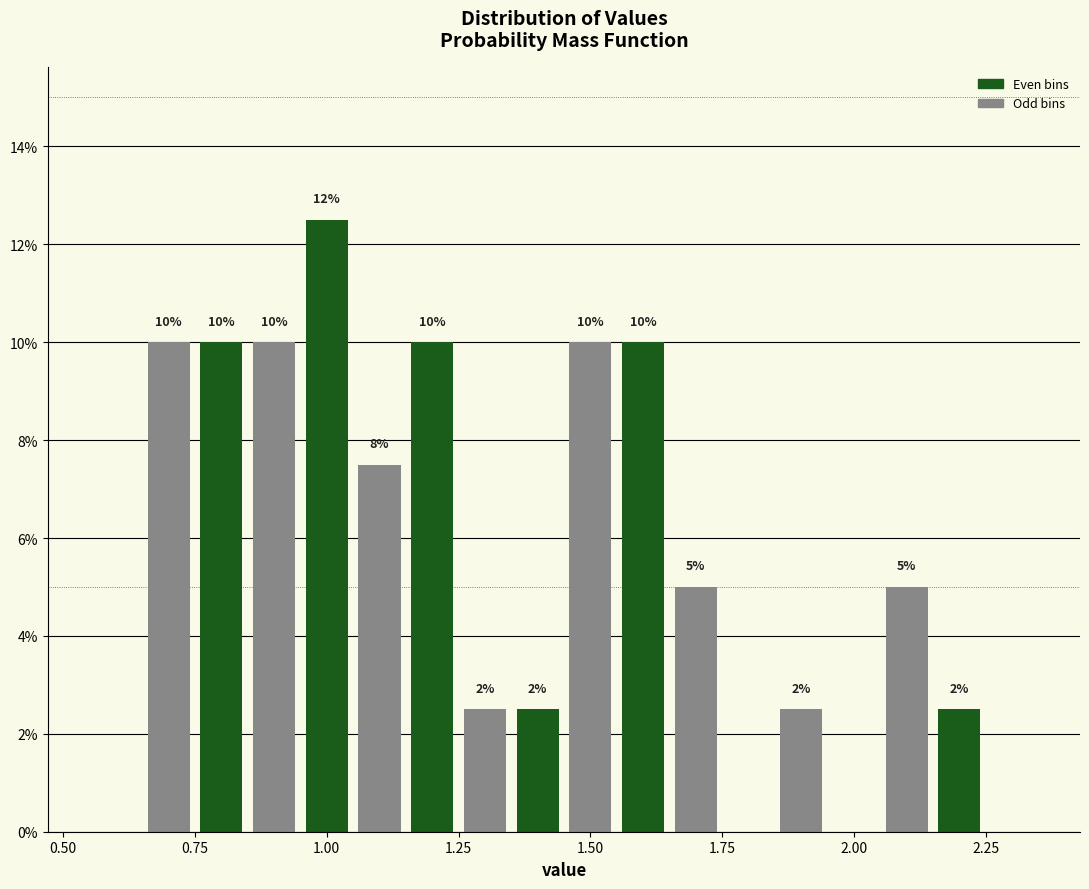

Read against the x-axis, roughly where is the centre of the tallest bar?

1.00